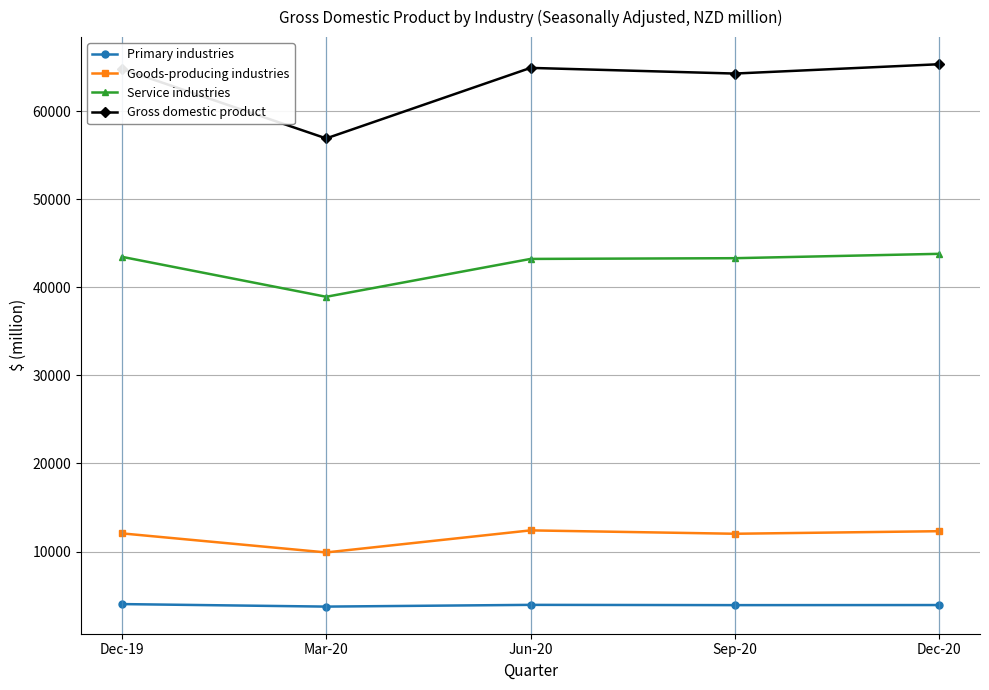

What is the value of the Primary industries point at the 5th from the left?

3930